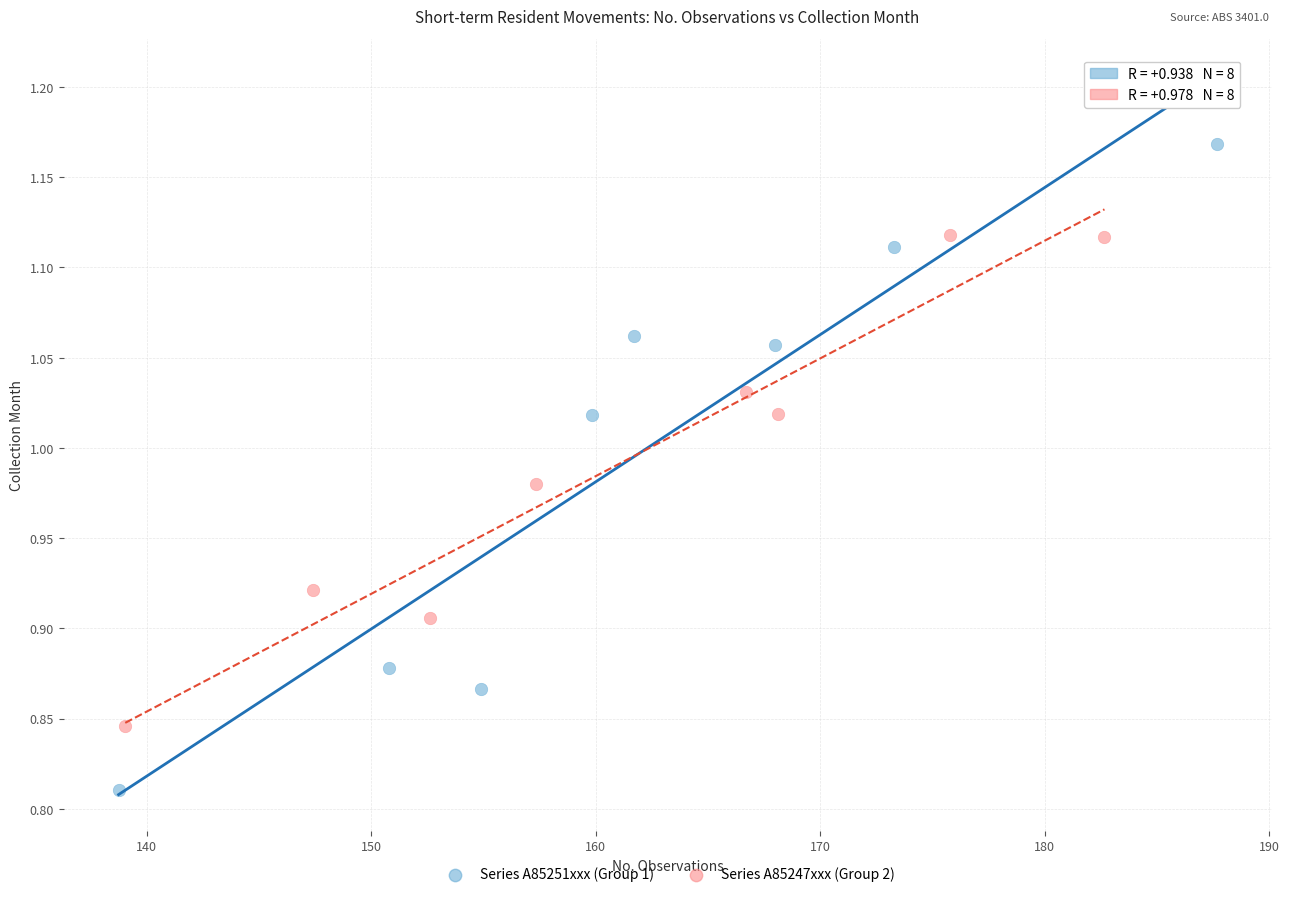

What are all the series names shown in the legend?

Series A85251xxx (Group 1), Series A85247xxx (Group 2)